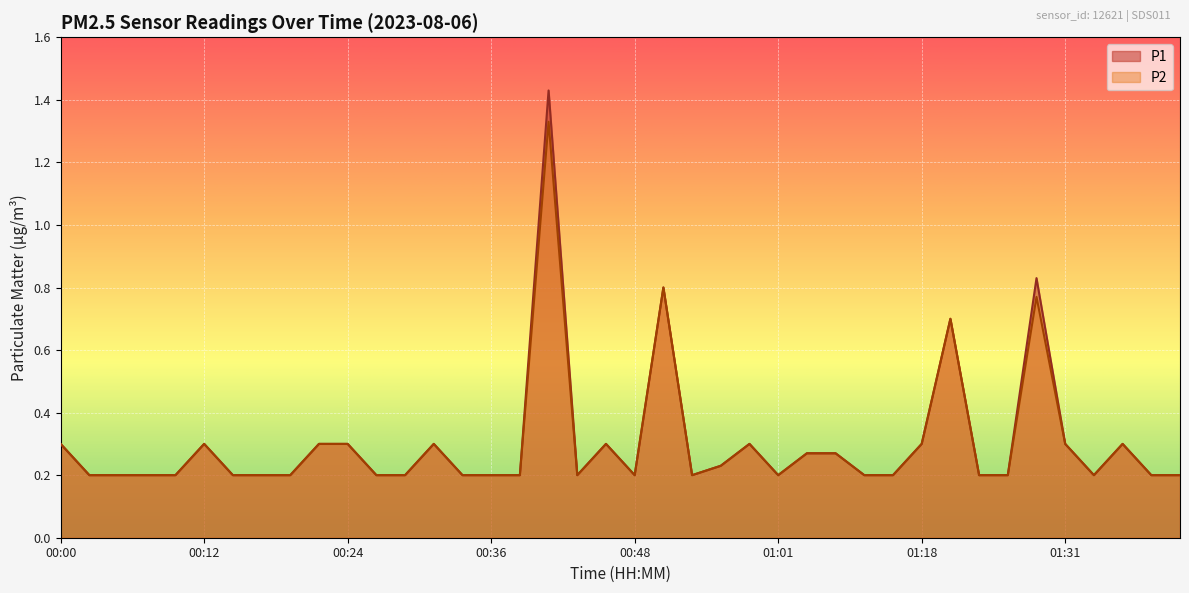

Where is P1 nearest to the value 0?

00:02